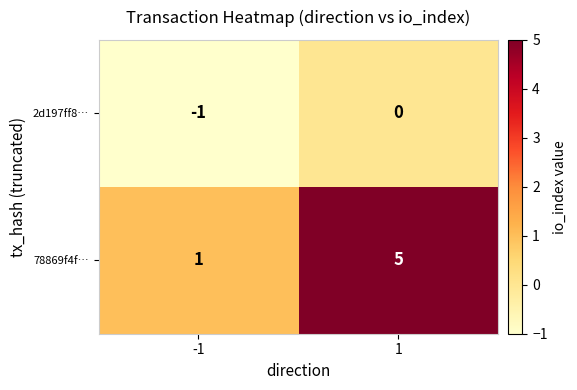

List the series in order of their peak value, highest first.

78869f4f…, 2d197ff8…